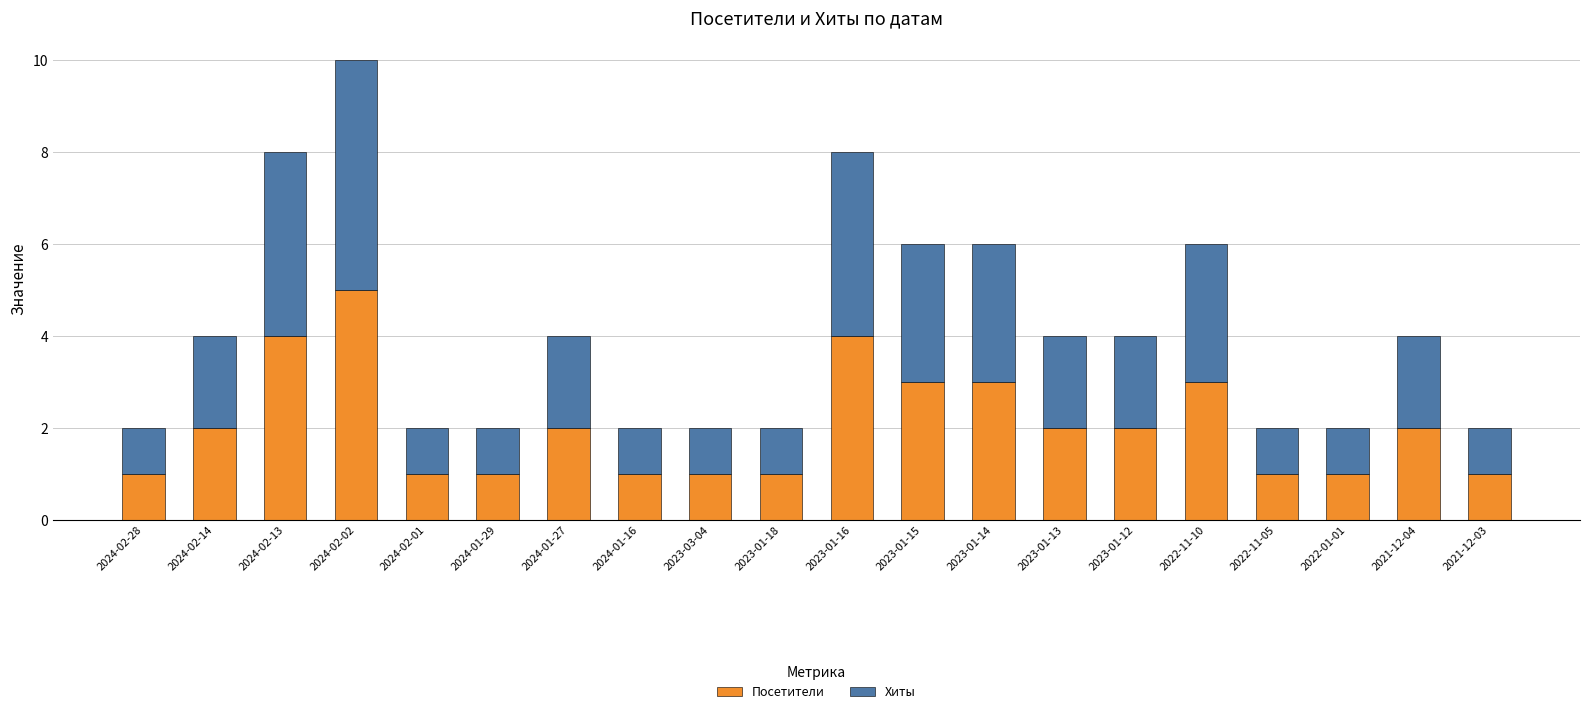

What is the total value across all series at 2021-12-04?

4